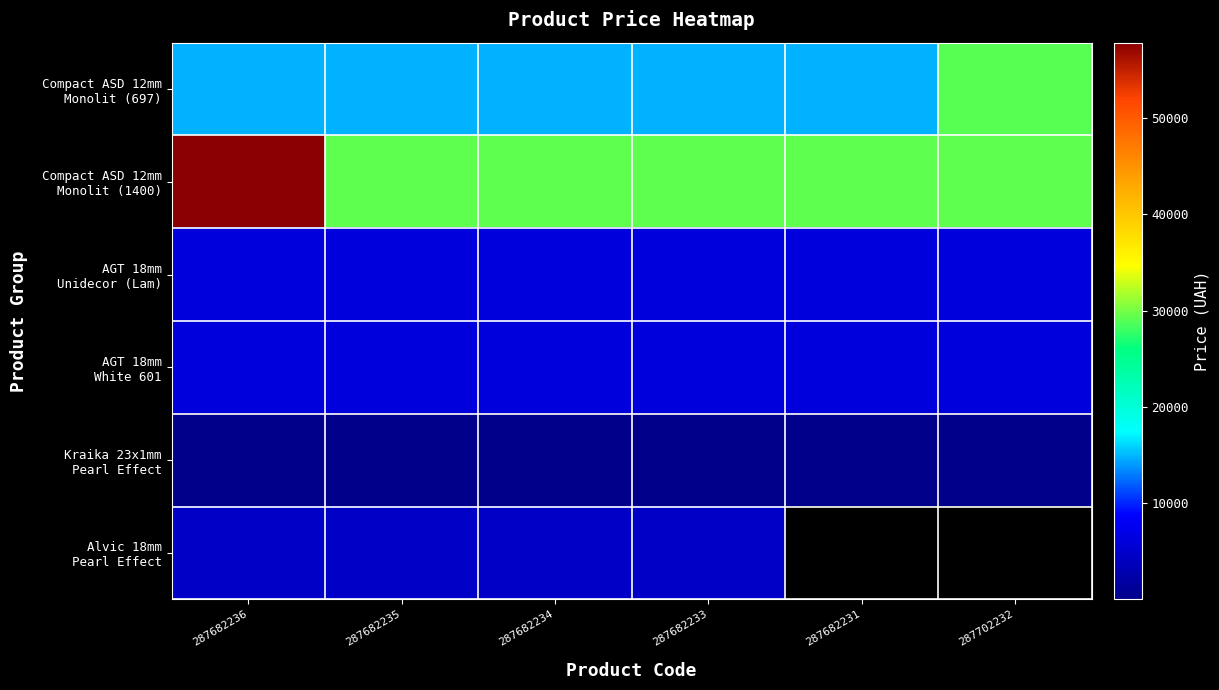

Is the value of Compact ASD 12mm Monolit (697) at 287682233 greater than the value of AGT 18mm Unidecor (Lam) at 287682236?

Yes